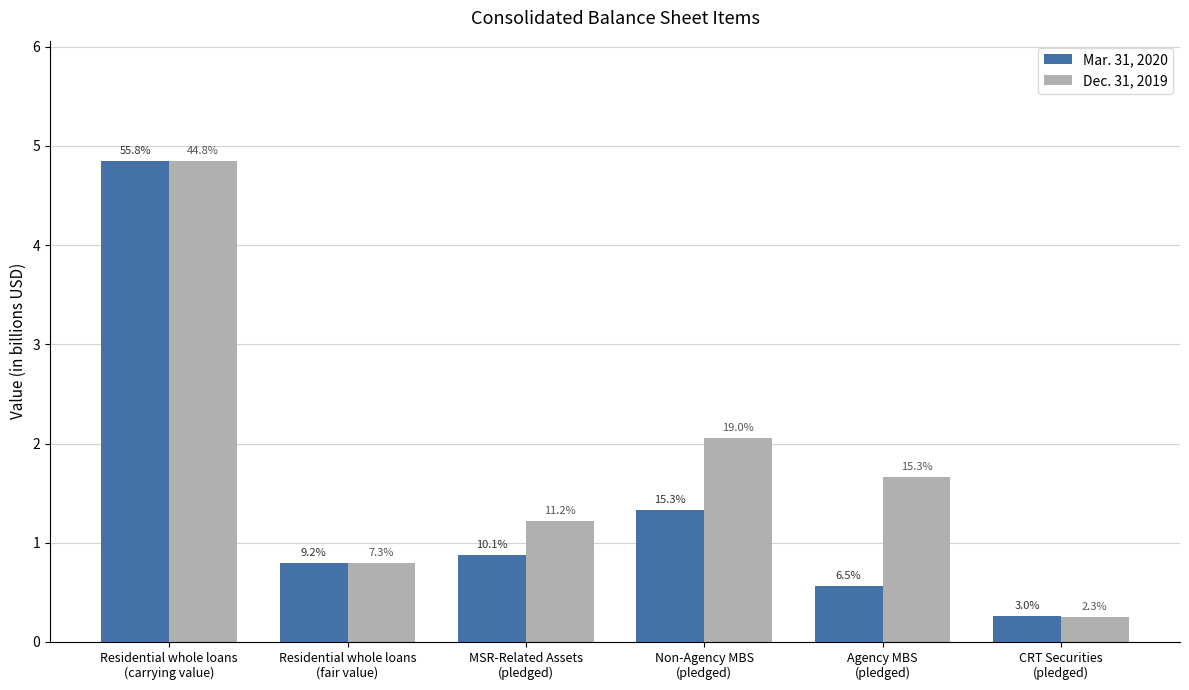

Is the value of Mar. 31, 2020 at Agency MBS
(pledged) greater than the value of Dec. 31, 2019 at Residential whole loans
(fair value)?

No